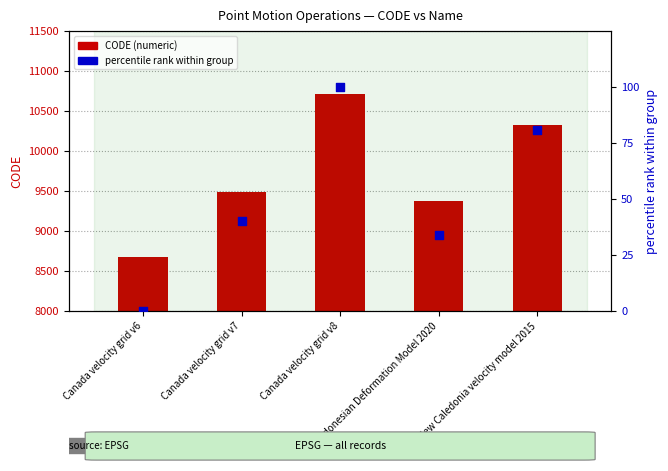

At which category is the sum across all series the highest?

Canada velocity grid v8